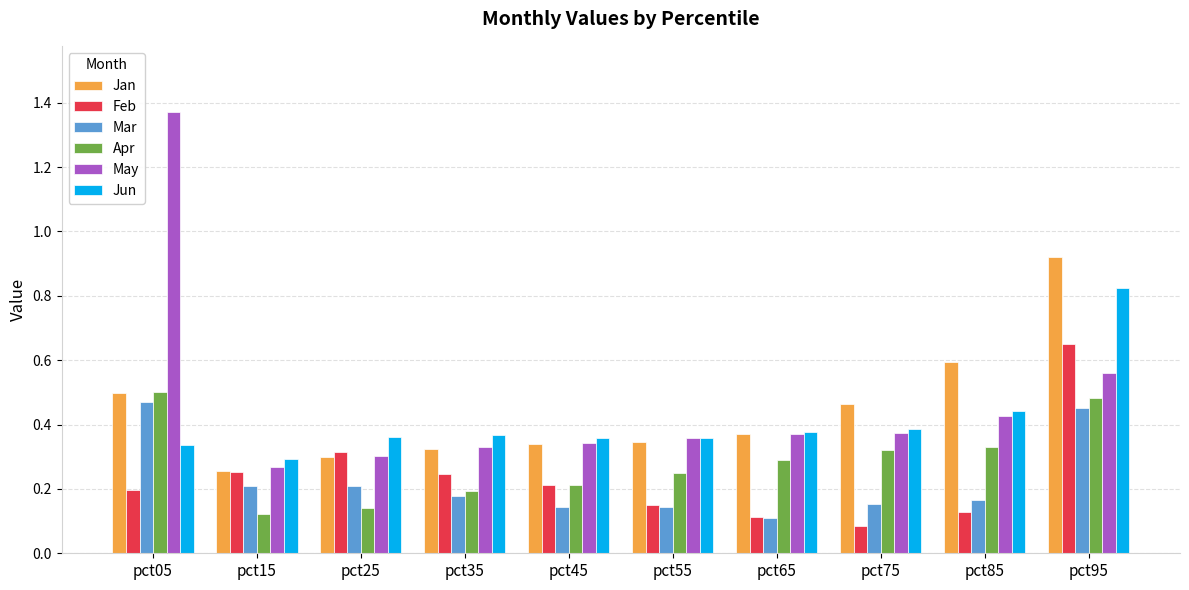

How many groups of bars are there?

10